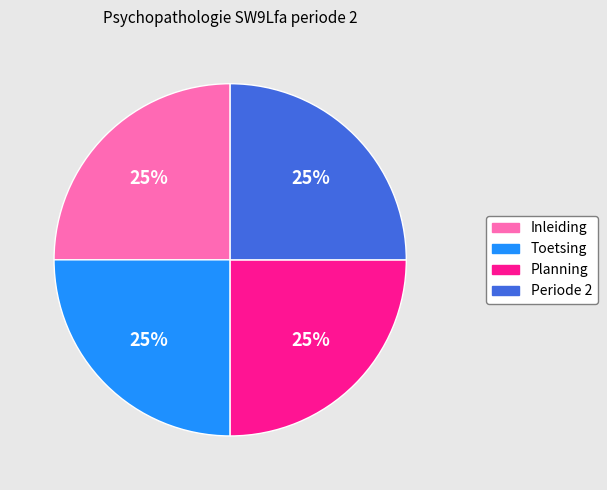

True or false: Planning accounts for 25% of the total.

True